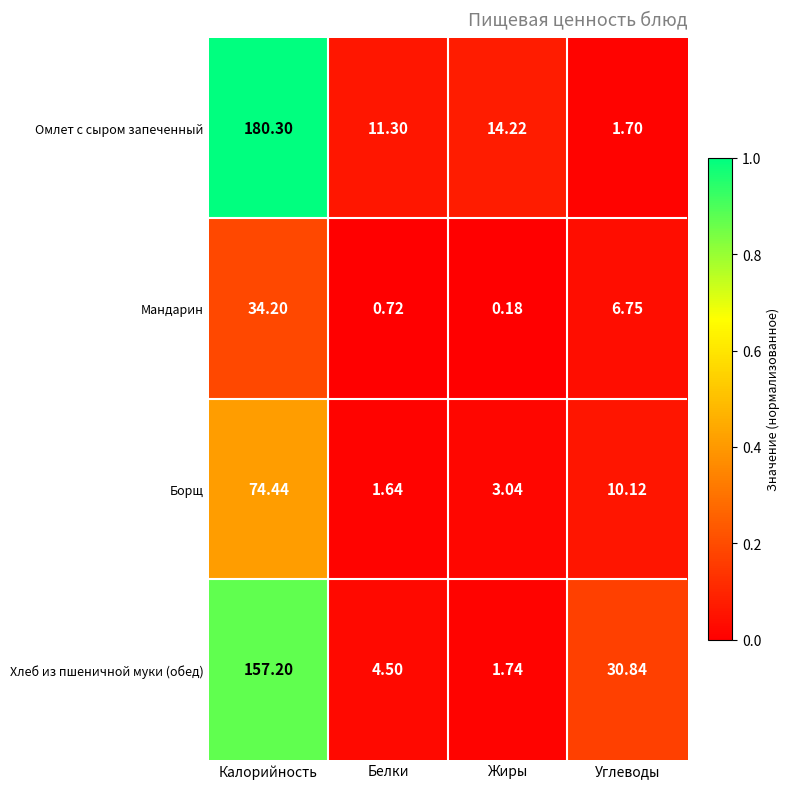

At which category does the chart reach its minimum across all series?

Жиры